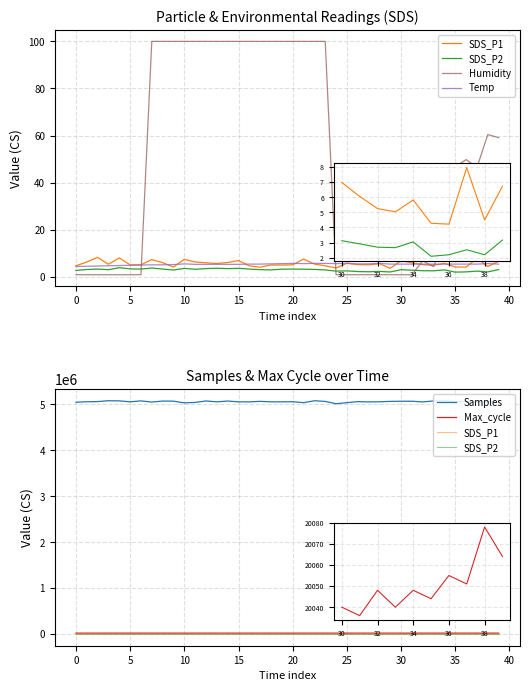

Which has a higher value, 28 or 13?

13